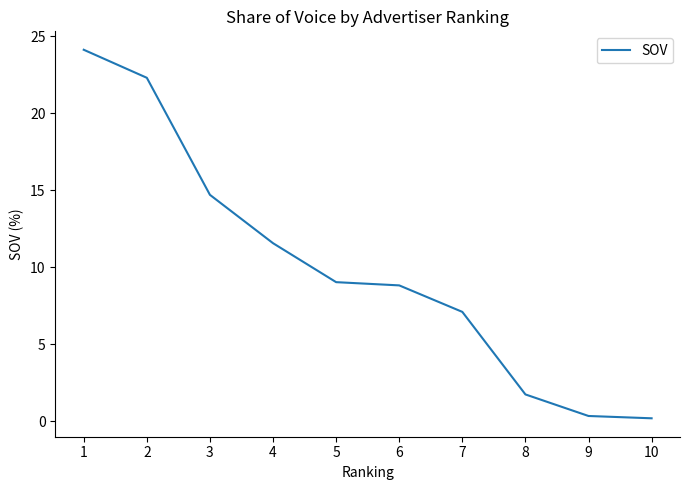

What is the ratio of the value at 6 to the value at 7?

1.2